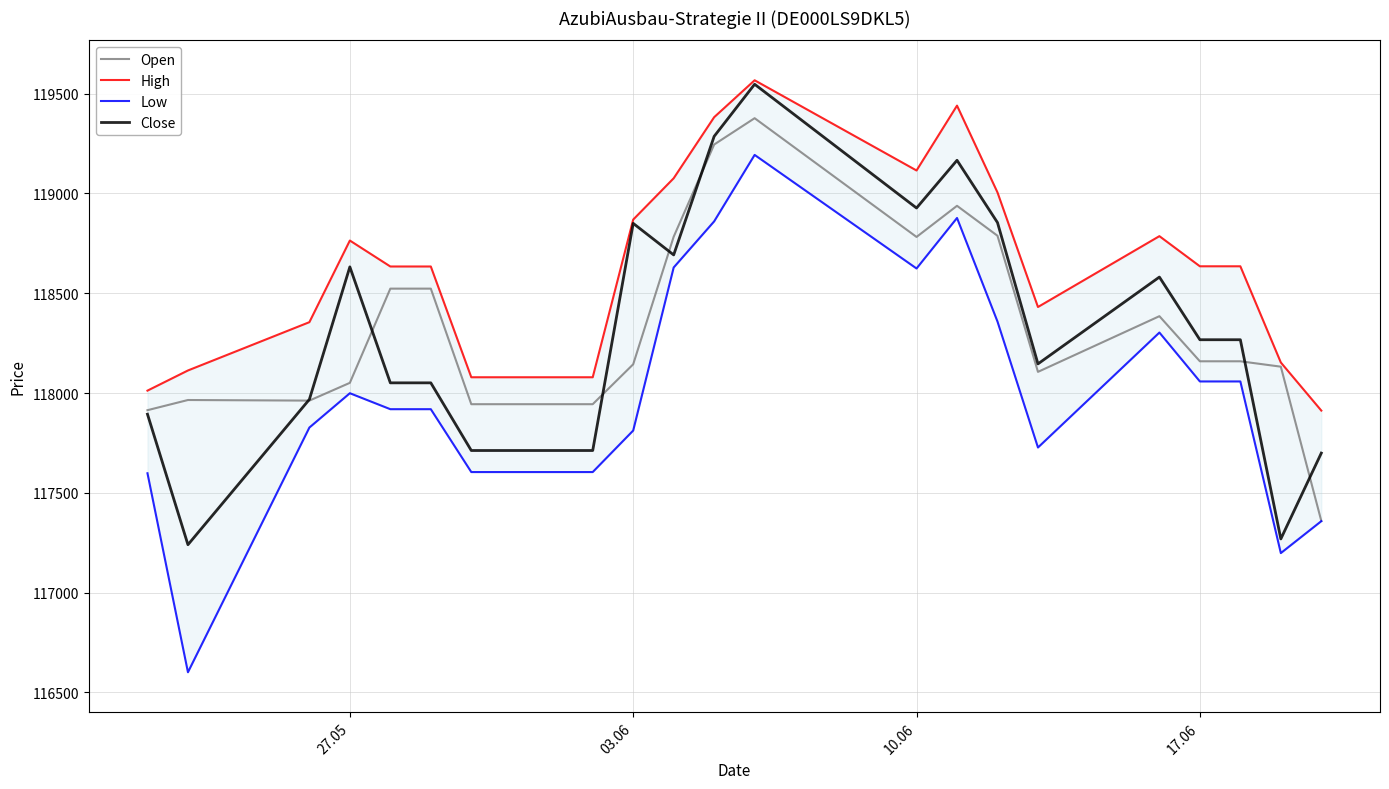

What are all the series names shown in the legend?

Open, High, Low, Close